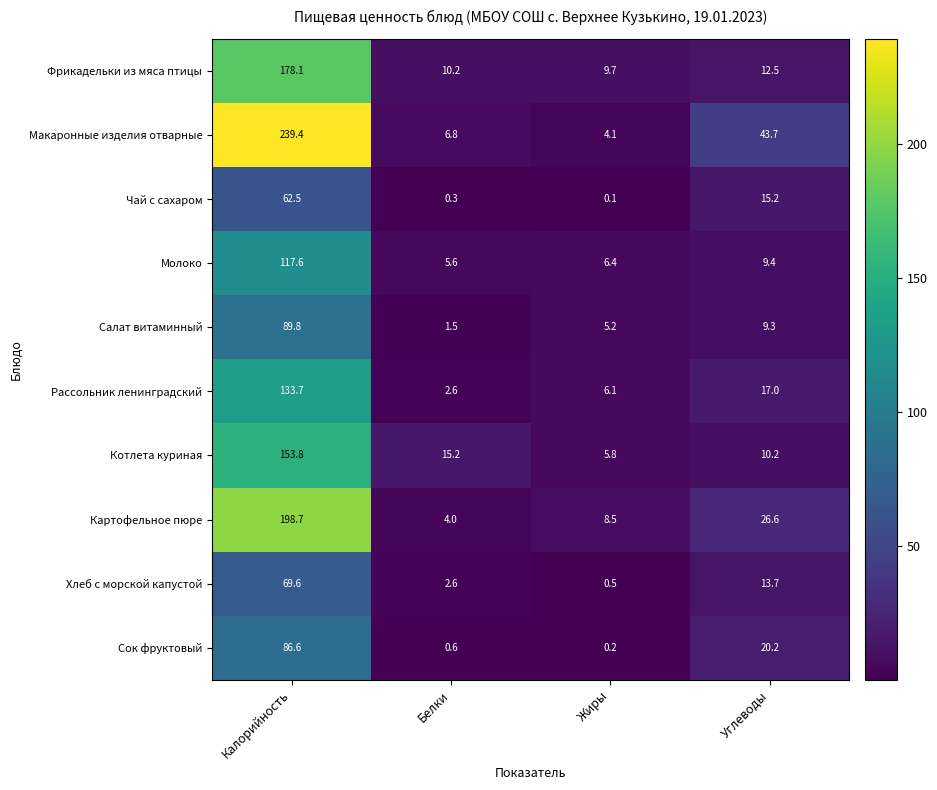

The Котлета куриная series shows 7.9 at Жиры. True or false?

False